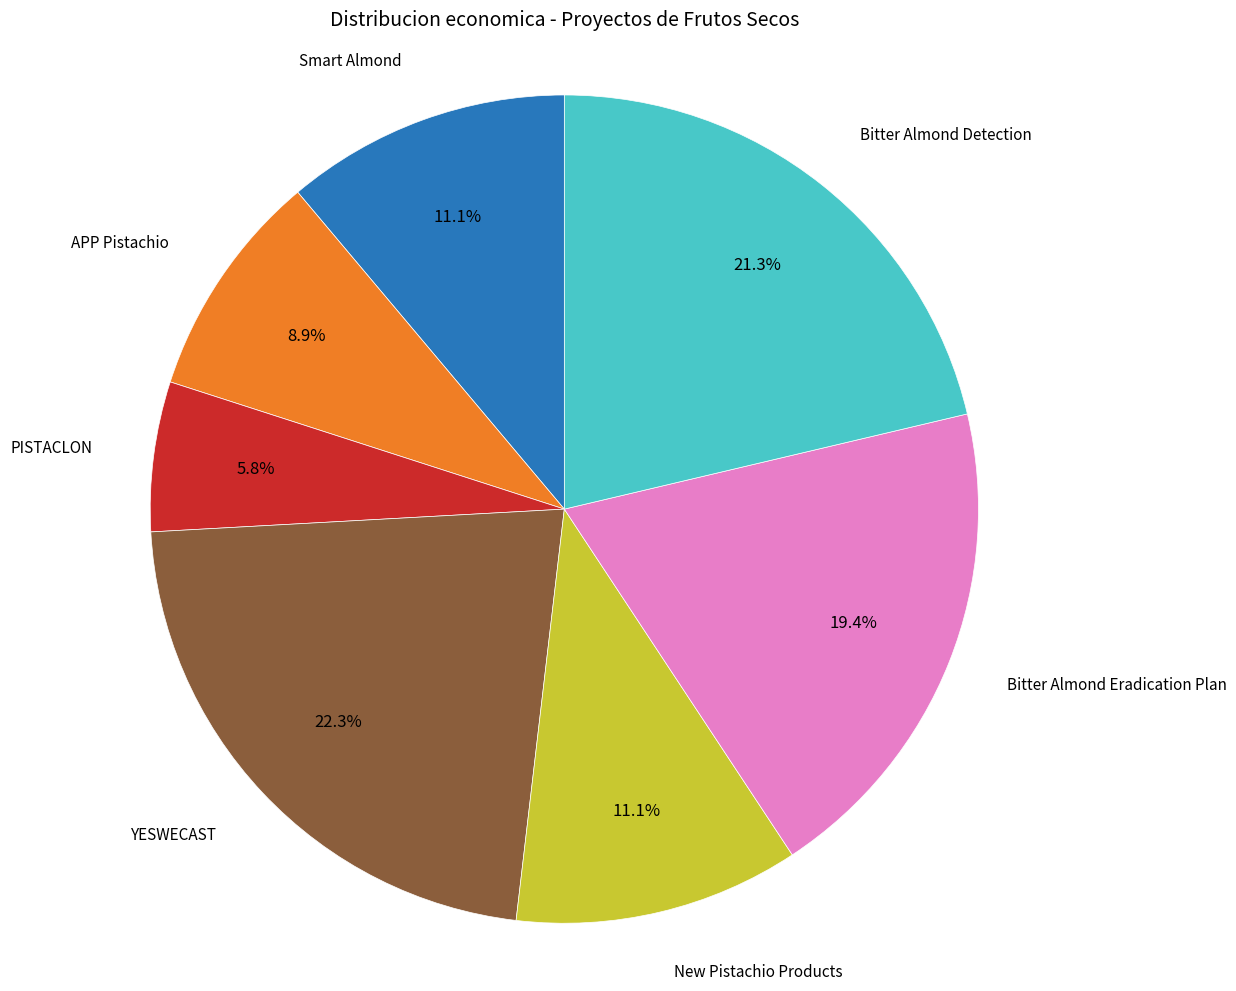

Combined, do Smart Almond and New Pistachio Products account for over 50%?

No